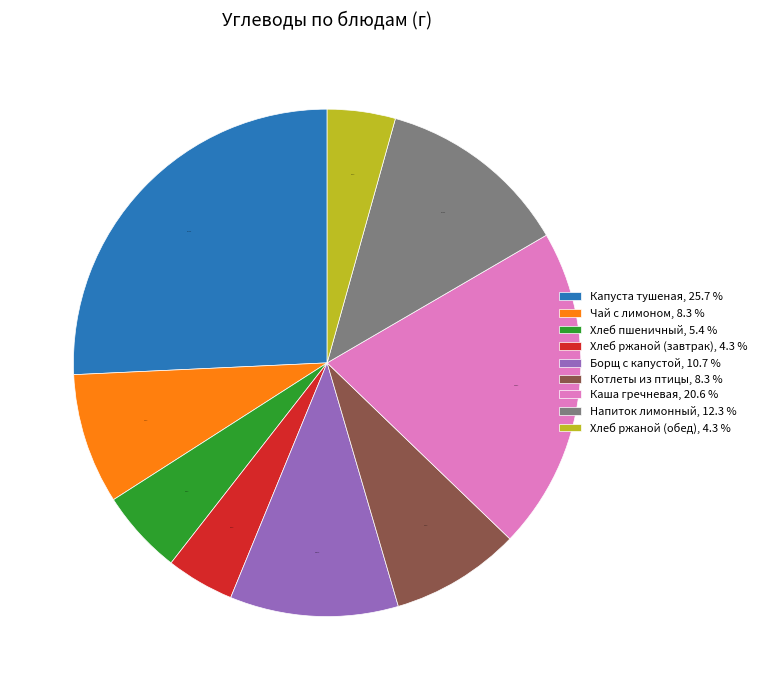

Is Чай с лимоном the majority of the pie?

No